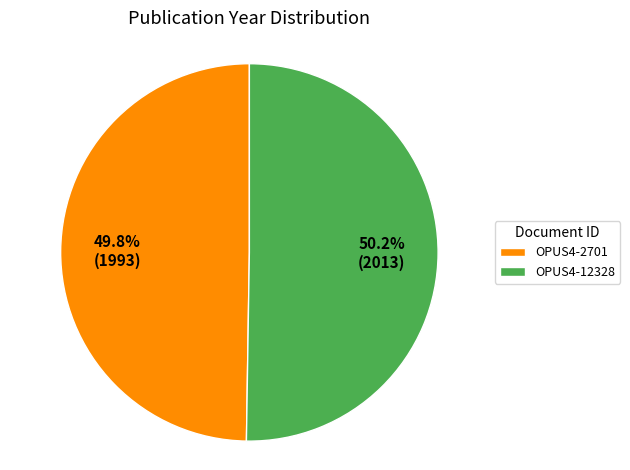

Is there any slice that represents more than half of the pie?

Yes